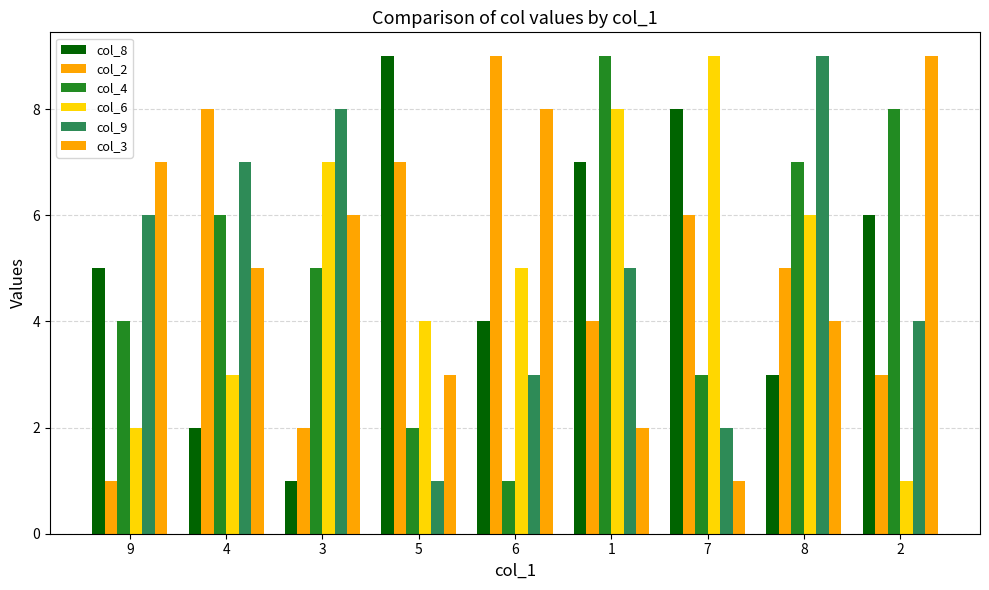

What is the total value across all series at 6?

30